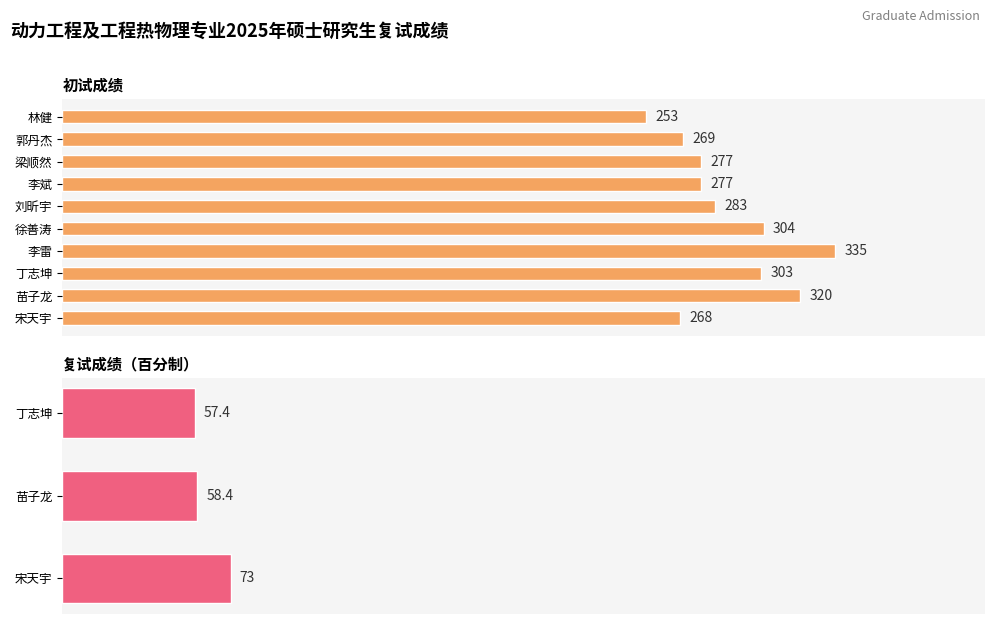

Are the bars grouped side by side (vs. stacked)?

No